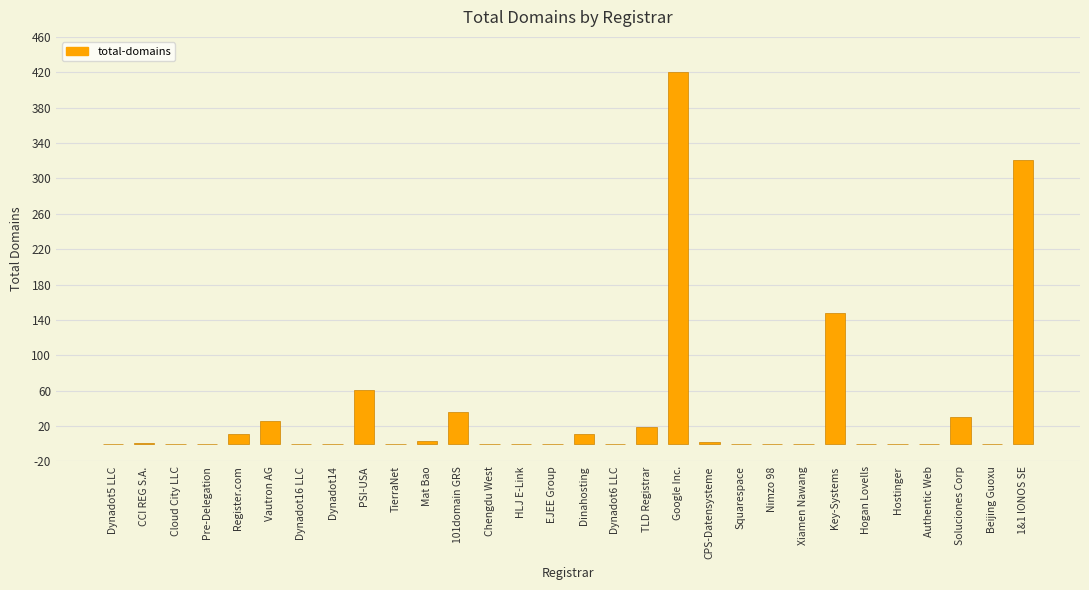

The value at Authentic Web is -270. True or false?

False